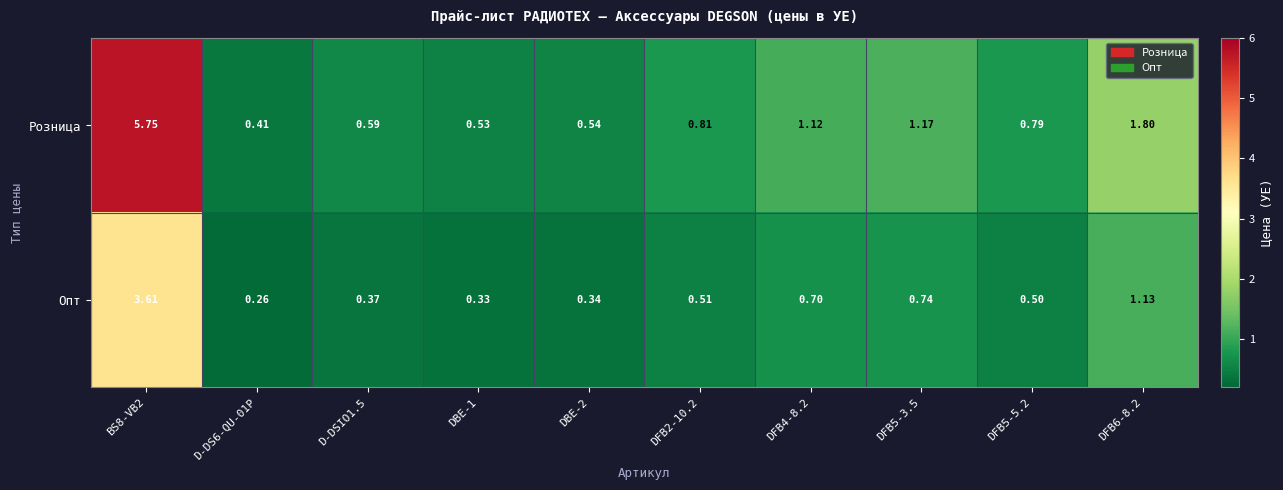

List the series in order of their peak value, highest first.

Розница, Опт